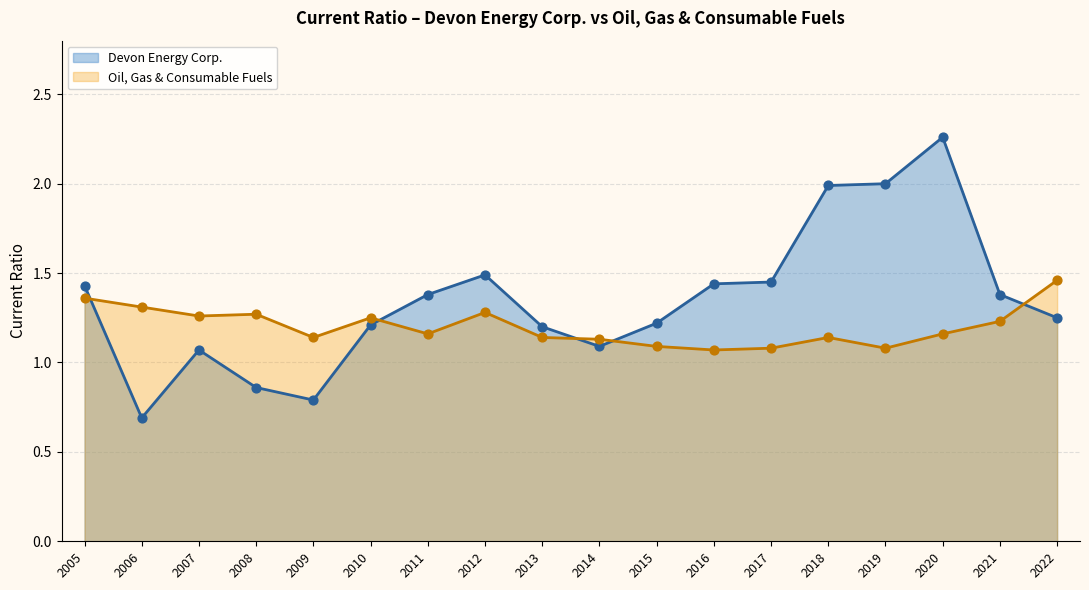

What is the total value across all series at 2016?

2.5